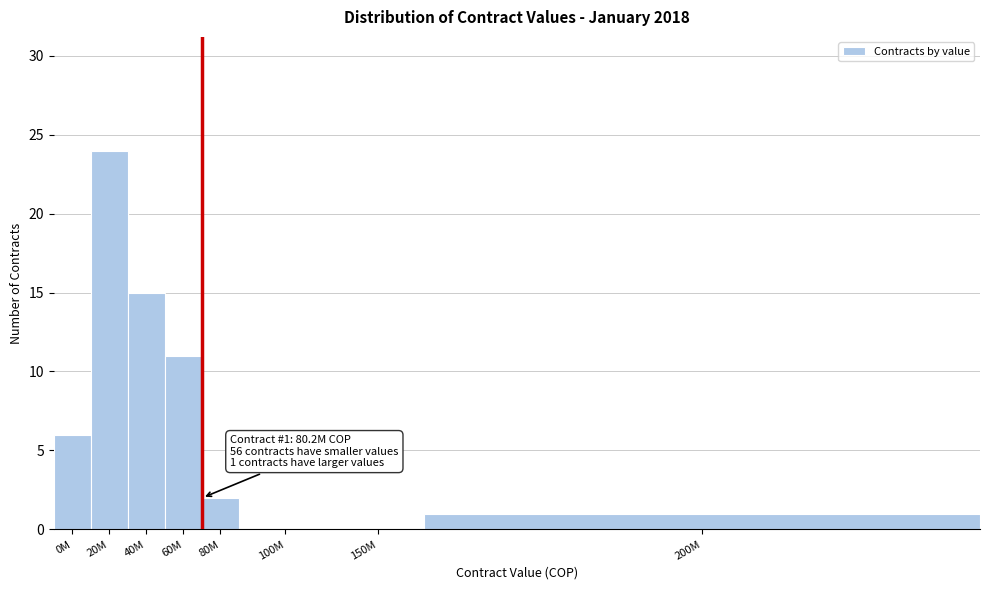

Reading left to right, transcribe all the data shown in this chart.

0M=6	20M=24	40M=15	60M=11	80M=2	100M=0	150M=0	200M=1